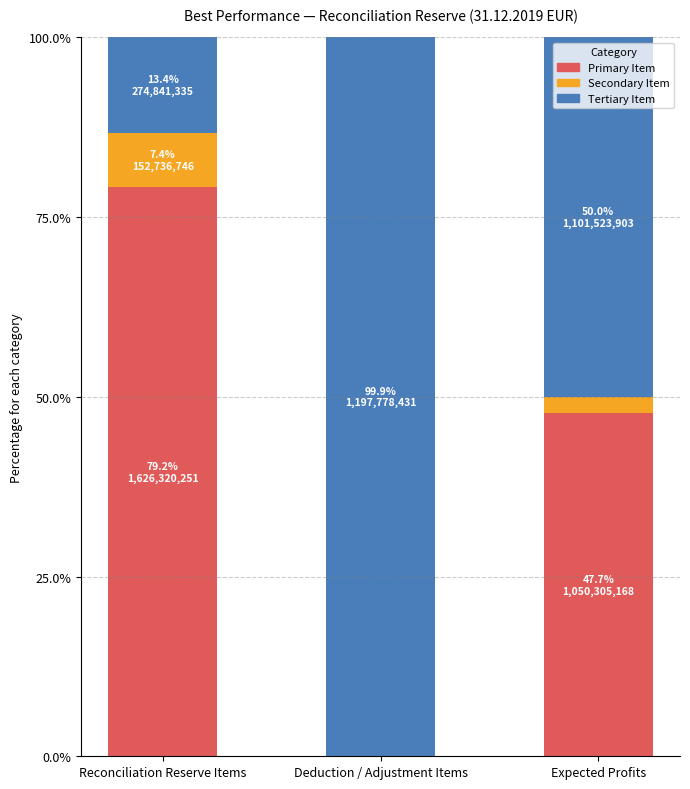

Reading left to right, transcribe the values for Primary Item.

Reconciliation Reserve Items=79.2	Deduction / Adjustment Items=0.1	Expected Profits=47.7